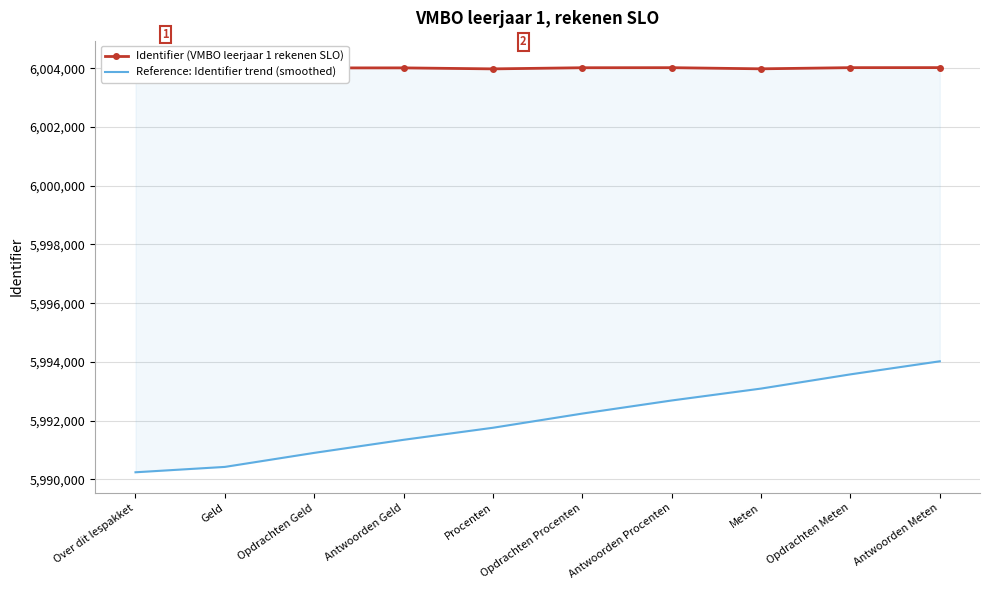

Is this an area chart (filled region under the line)?

No